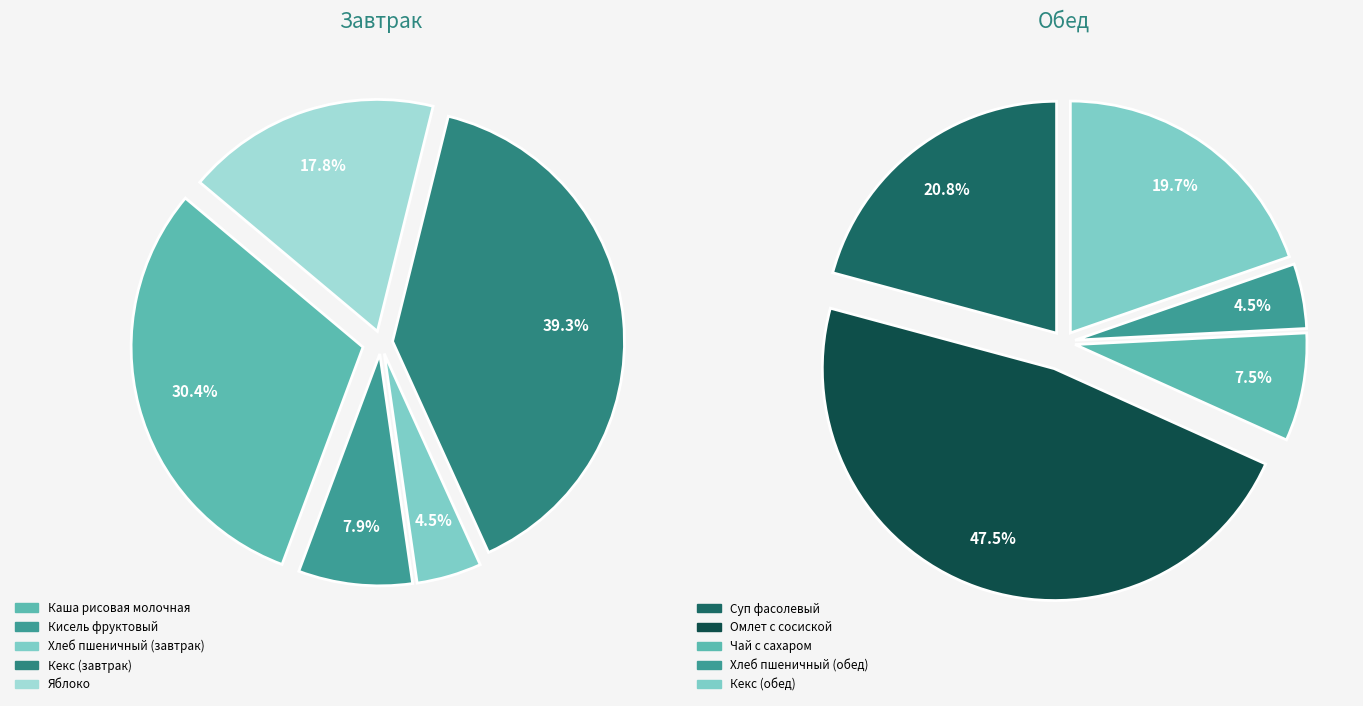

Rank the categories by value from lowest to highest.

Хлеб пшеничный (завтрак), Хлеб пшеничный (обед), Чай с сахаром, Кисель фруктовый, Яблоко, Кекс (обед), Суп фасолевый, Каша рисовая молочная, Кекс (завтрак), Омлет с сосиской